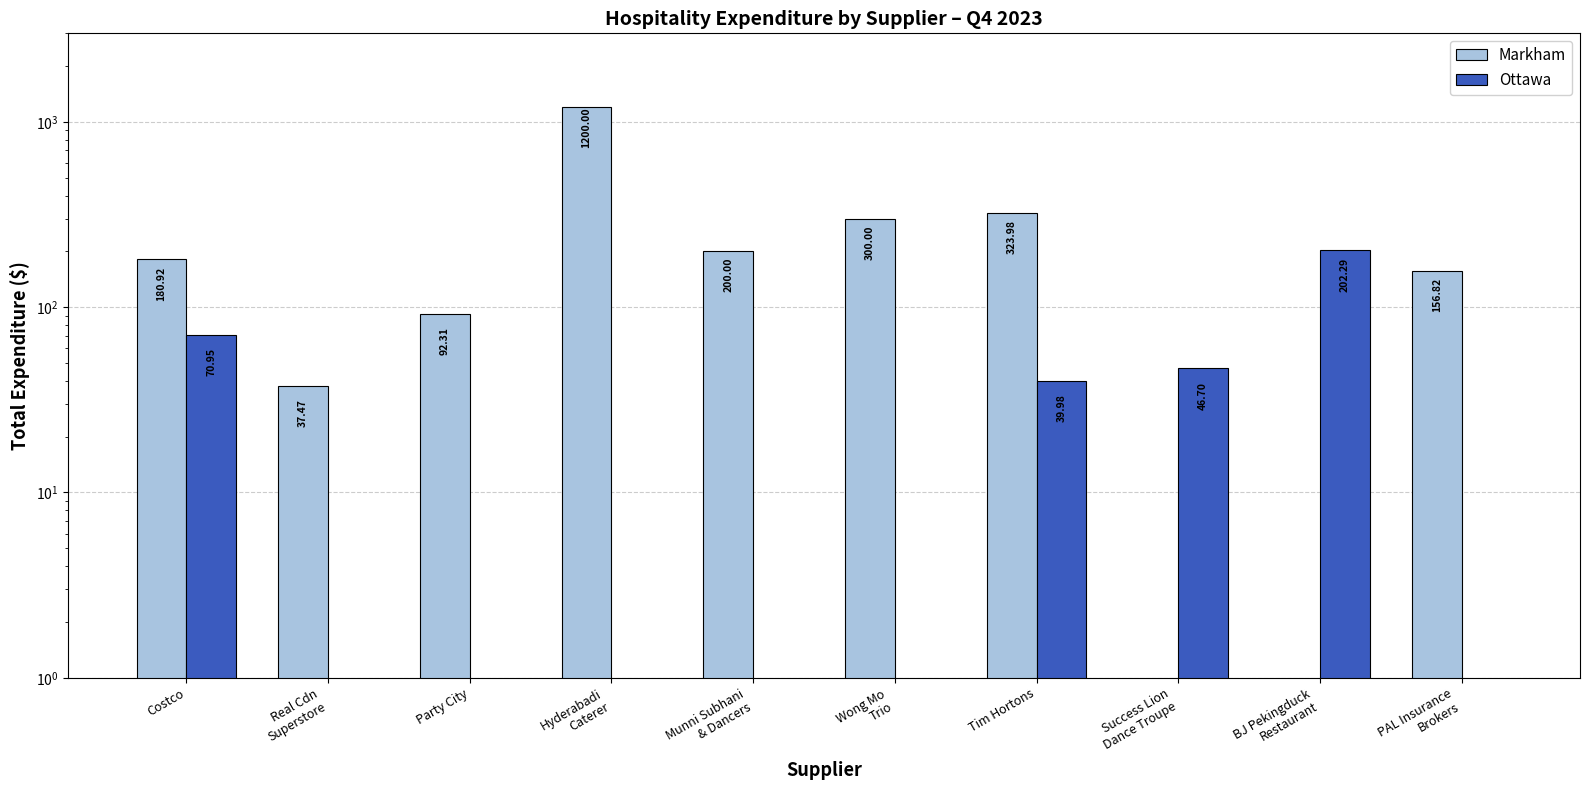

What is the difference between the highest and lowest values at PAL Insurance
Brokers?

156.8